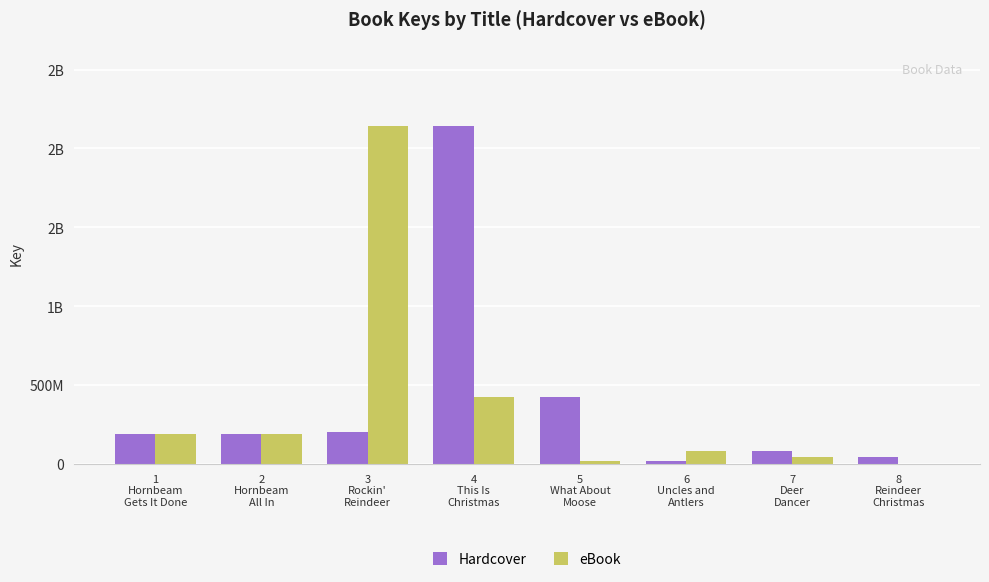

What is the difference between the maximum and minimum values in the eBook series?

2140965697